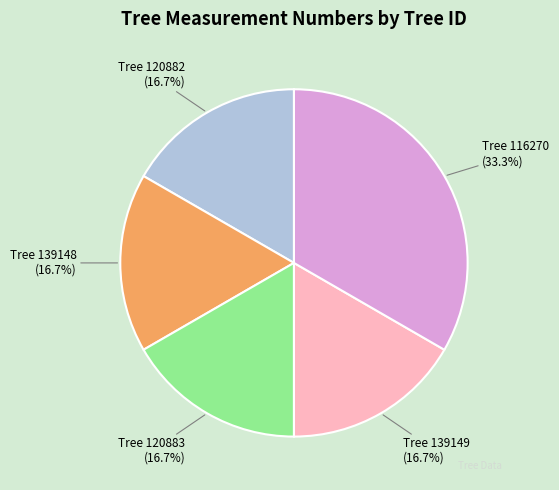

Is there any slice that represents more than half of the pie?

No